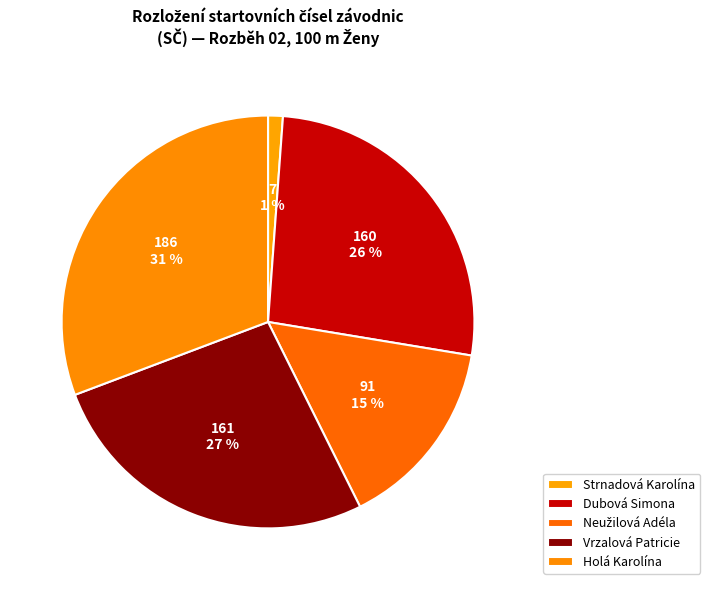

Count the number of slices in the pie.

5